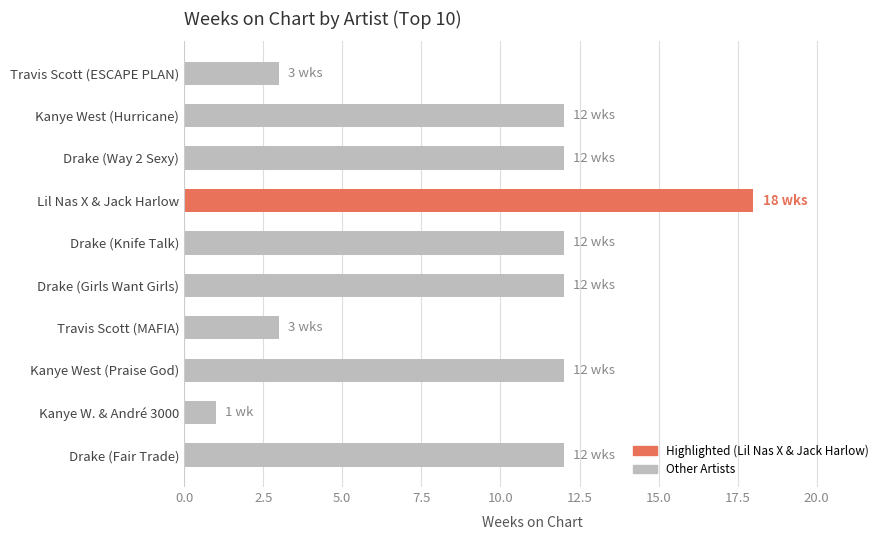

Count the values in the range 3 to 12.

8